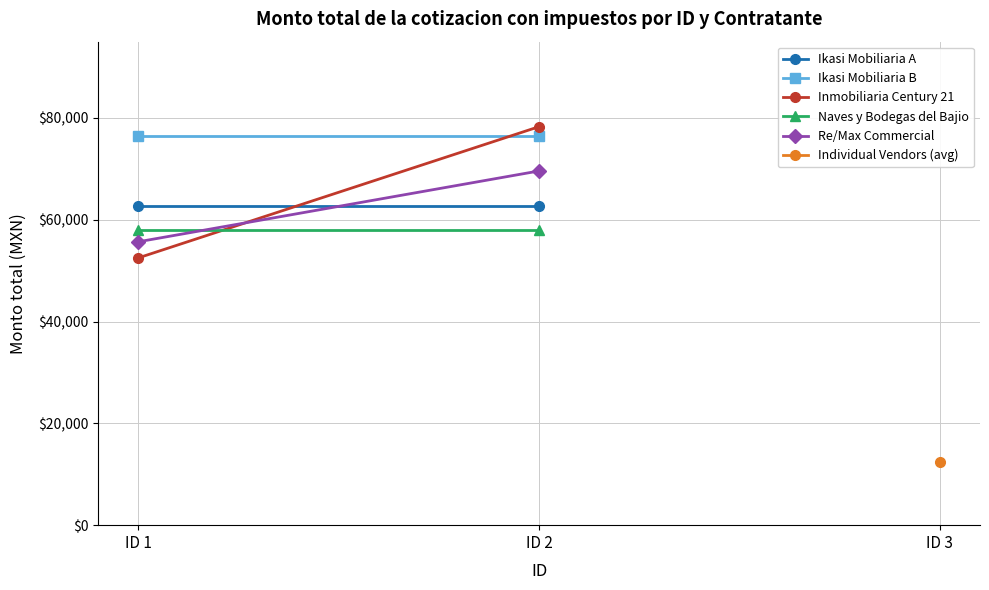

List the labels in order of Ikasi Mobiliaria A value, largest first.

ID 1, ID 2